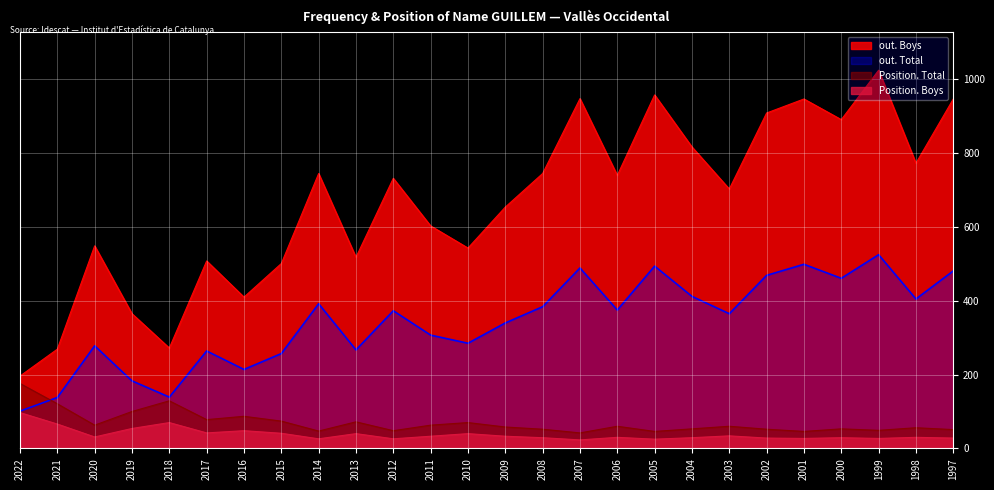

At which label does Position. Total first exceed 60?

2022